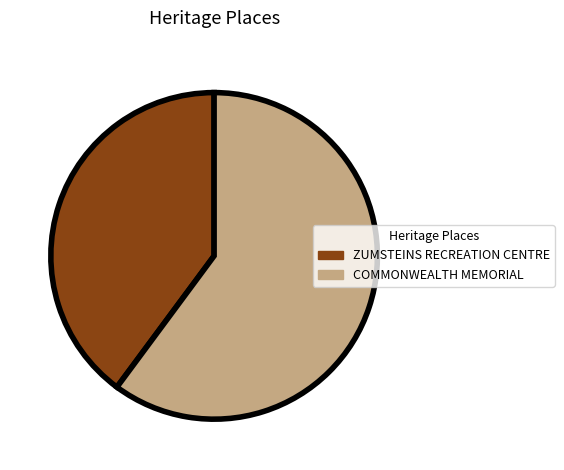

The ZUMSTEINS RECREATION CENTRE slice represents 52% of the pie. True or false?

False